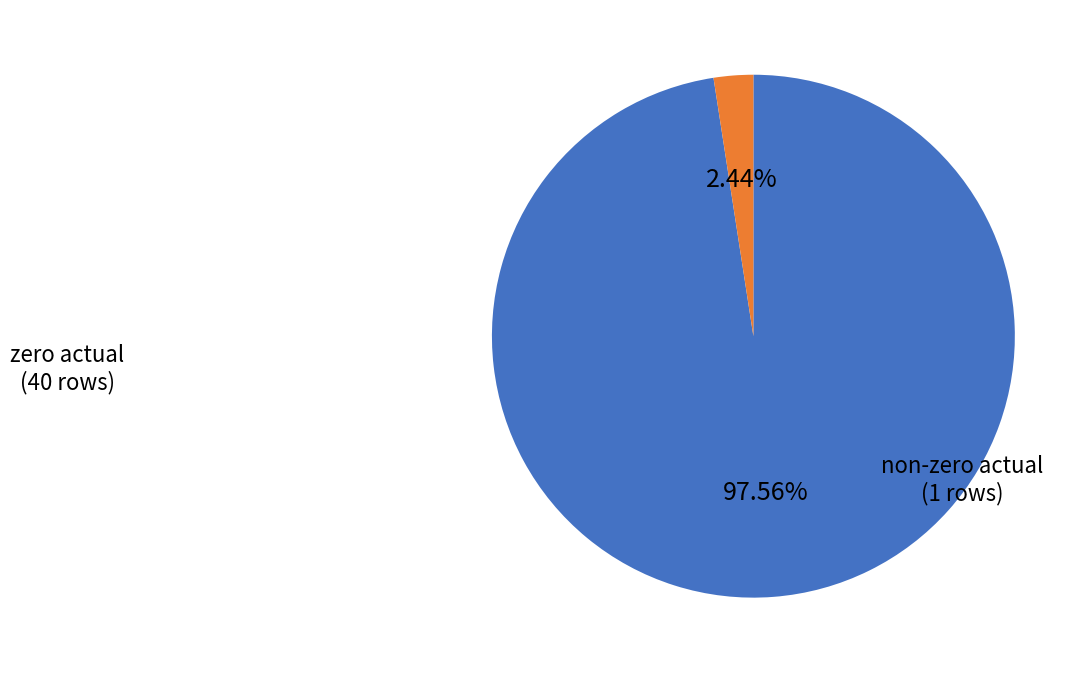

Is there a majority slice in this chart?

Yes